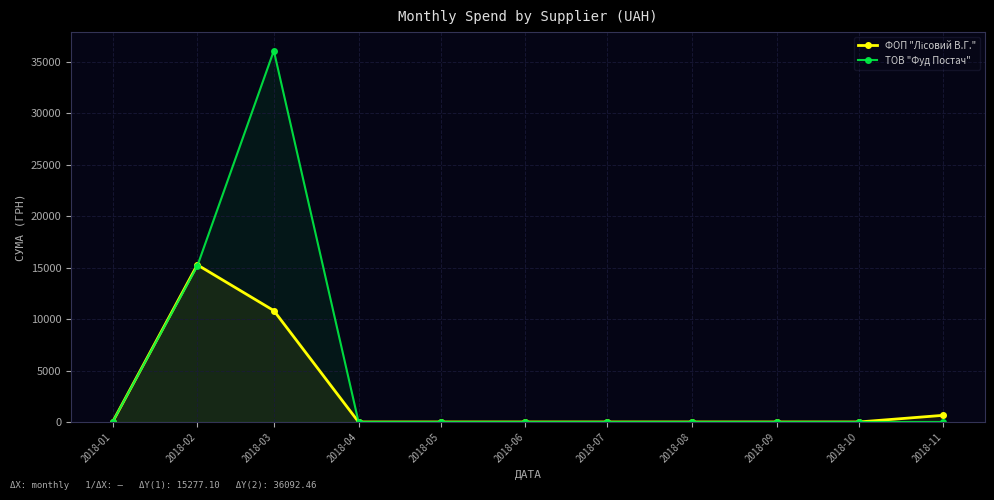

Rank the series by their average value, from lowest to highest.

ФОП "Лісовий В.Г.", ТОВ "Фуд Постач"